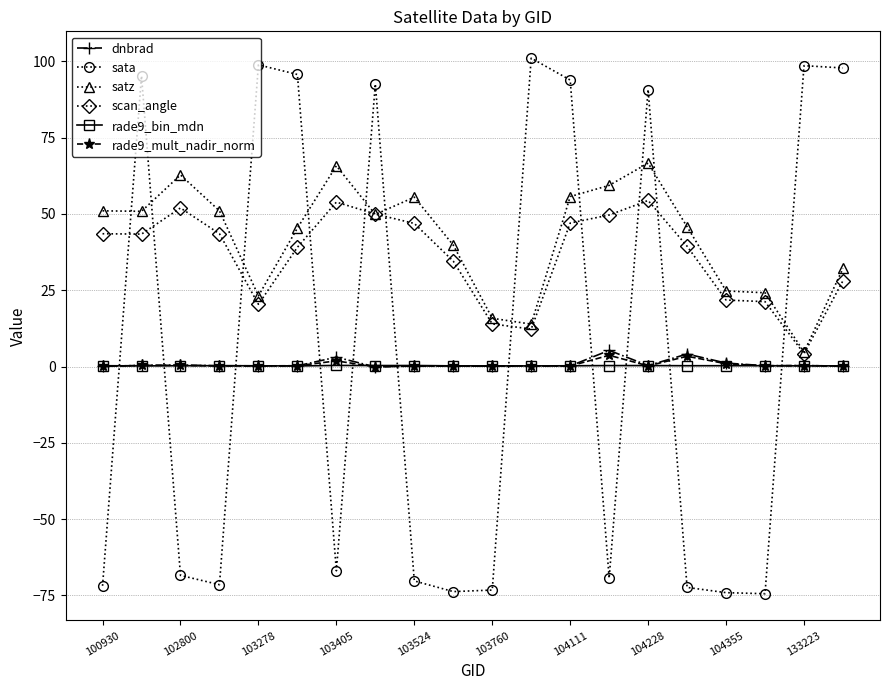

Count the number of categories in the chart.

20